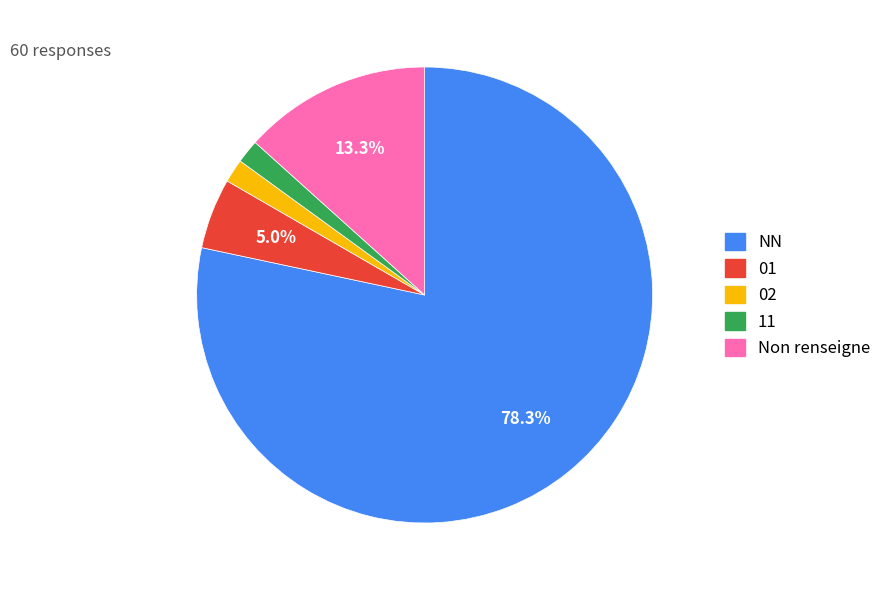

Is there a majority slice in this chart?

Yes